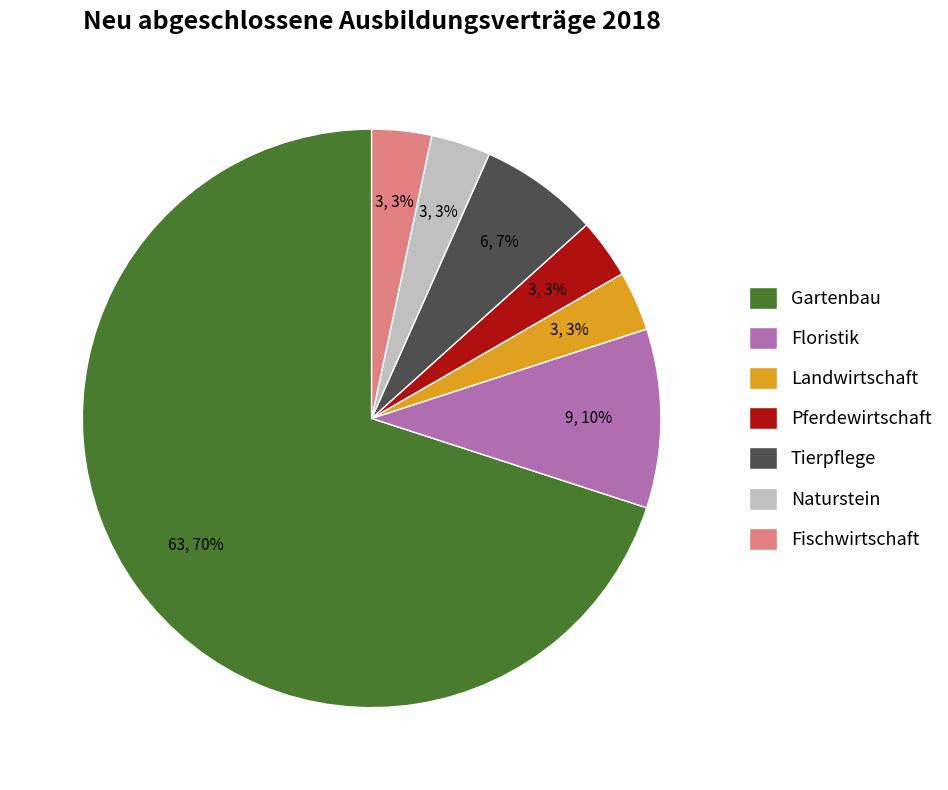

What is the largest slice in the pie chart?

Gartenbau